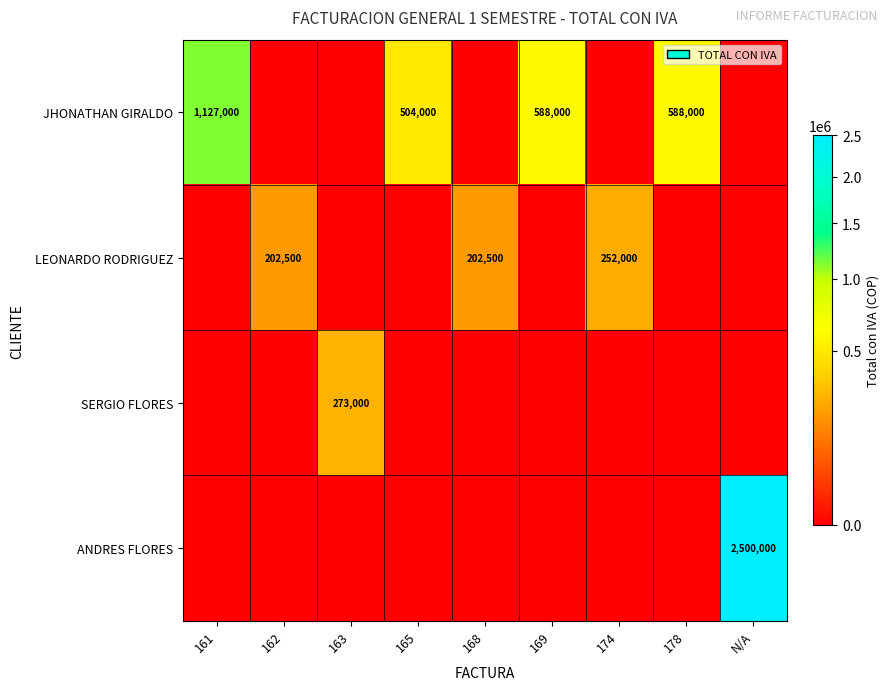

The value of LEONARDO RODRIGUEZ at 162 is 351000. True or false?

False